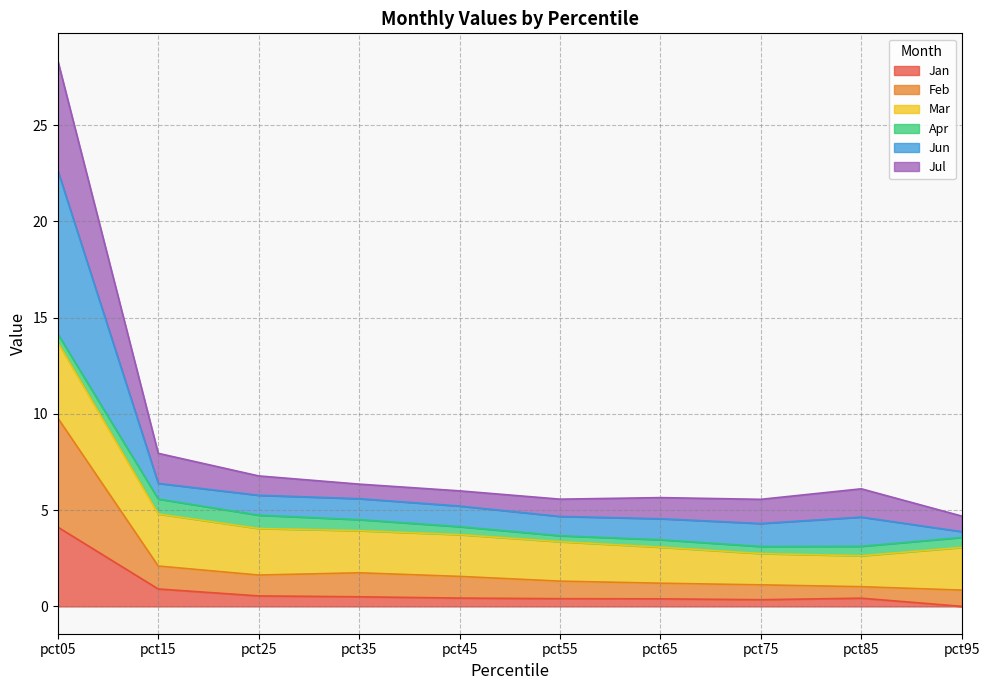

In Feb, how many points are higher than both neighbors (excluding endpoints)?

1